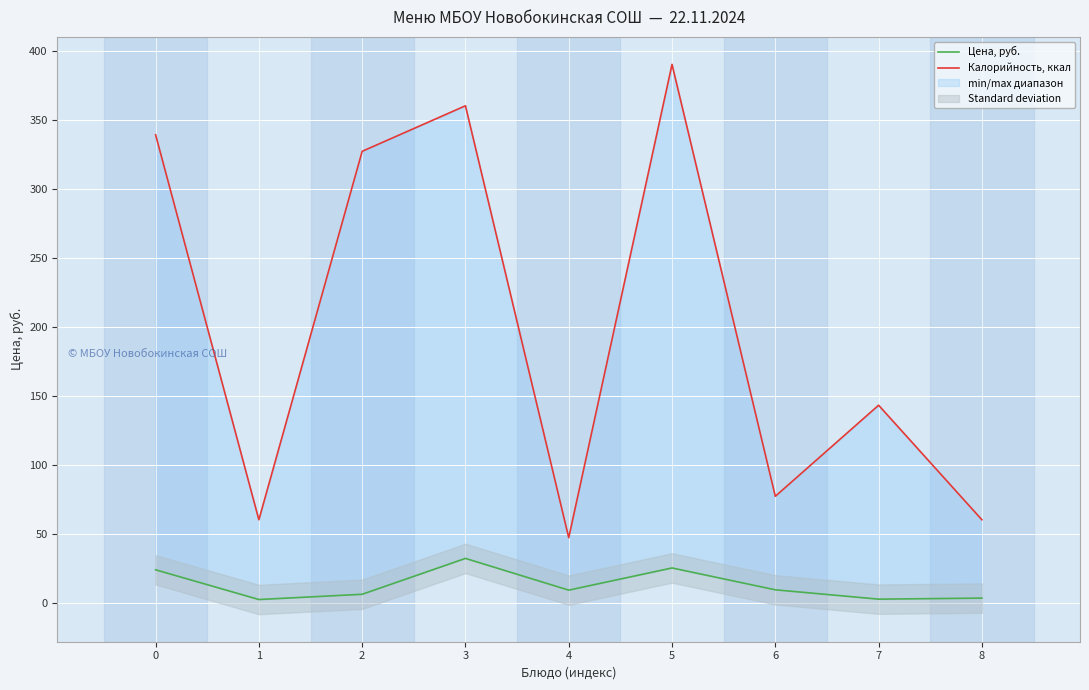

True or false: Цена, руб. and Калорийность, ккал cross at least once.

False